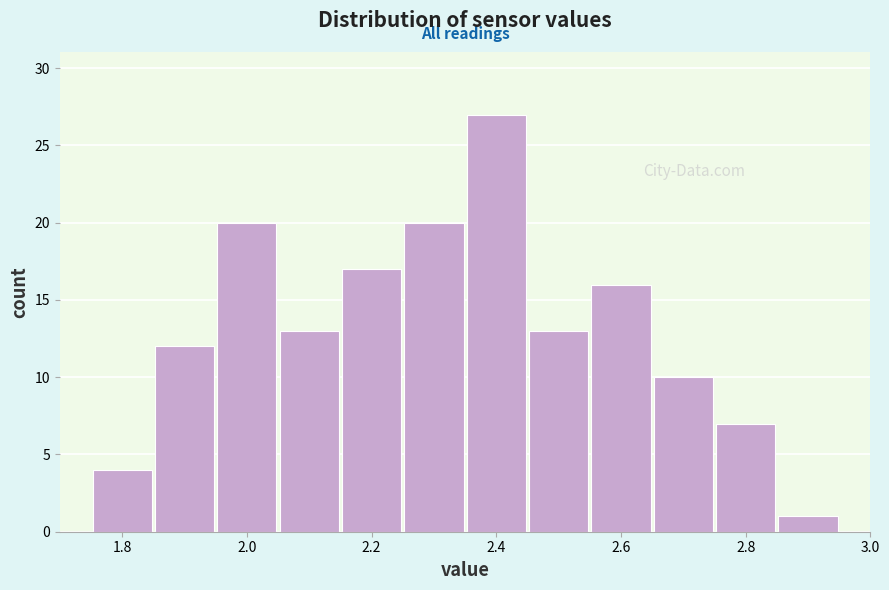

What is the height of the bar covering 2.25 to 2.35 on the x-axis? Neither the bar edges nor the heights are printed on the chart, so give them approximately, as read against the axes.

20